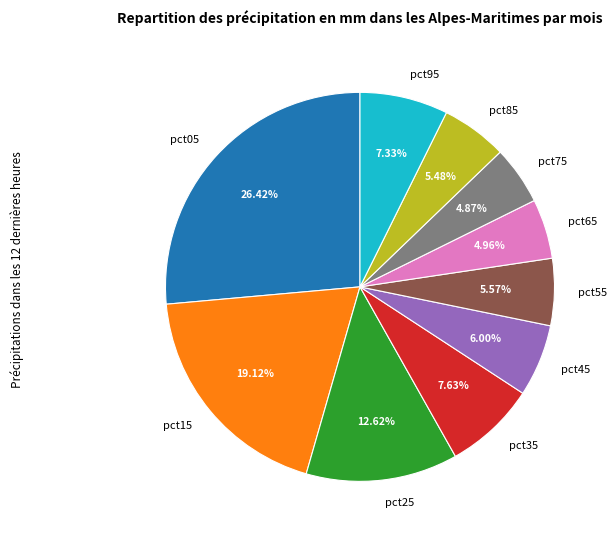

Between pct05 and pct55, which is larger?

pct05